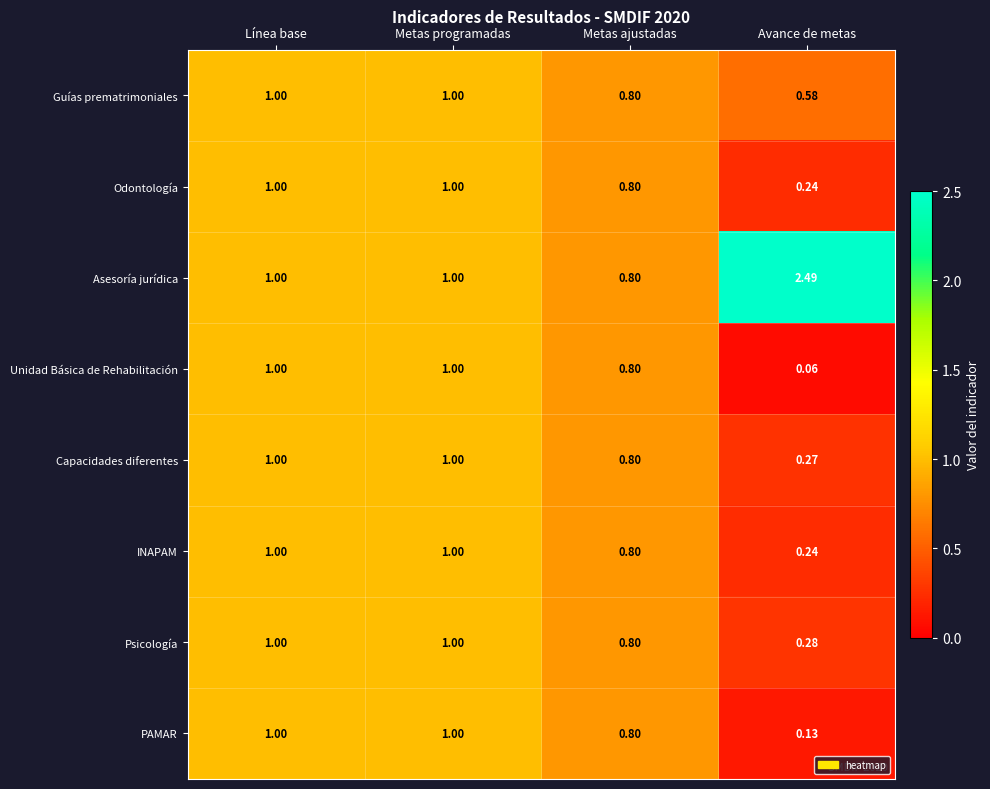

Which series has the widest spread of values?

Asesoría jurídica